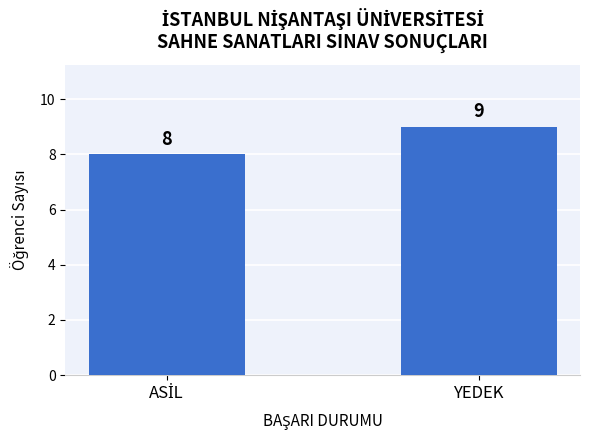

Reading left to right, extract all data points from this chart.

8	9